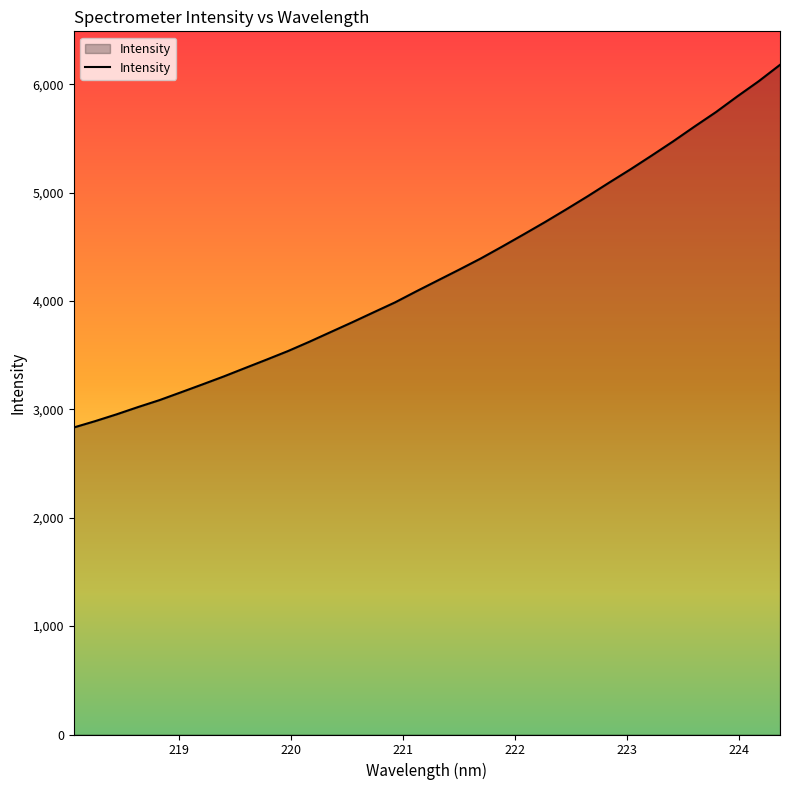

What is the smallest value displayed?

2833.1